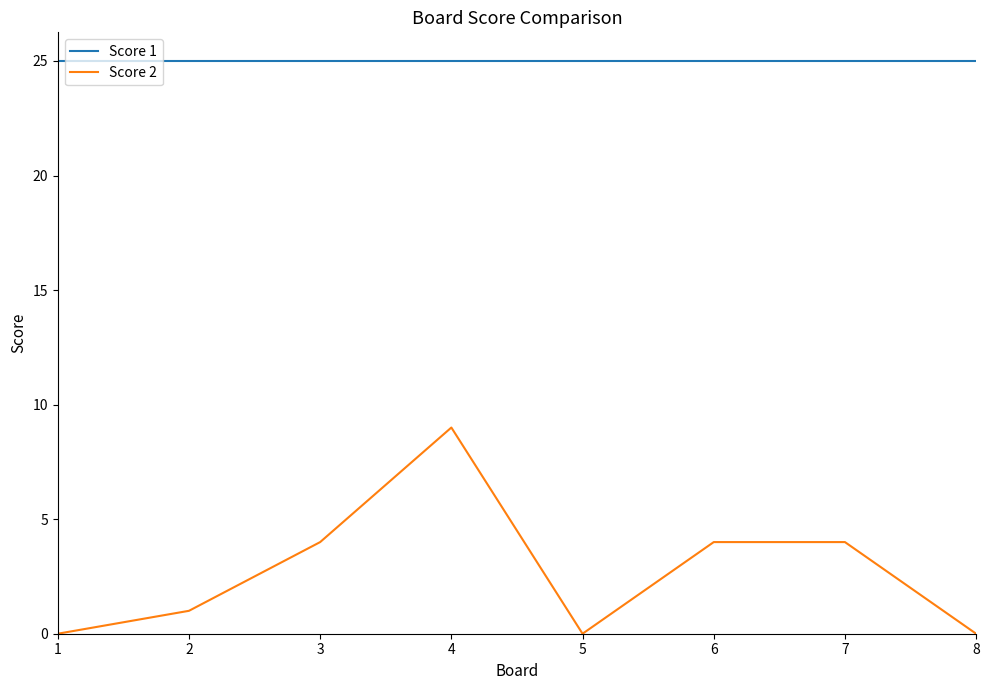

True or false: Score 1 has a value of 25 at 6.

True